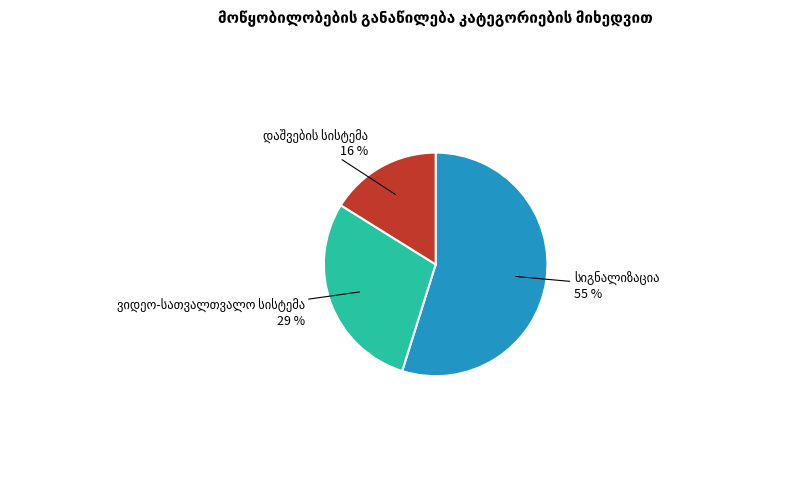

Is there any slice that represents more than half of the pie?

Yes